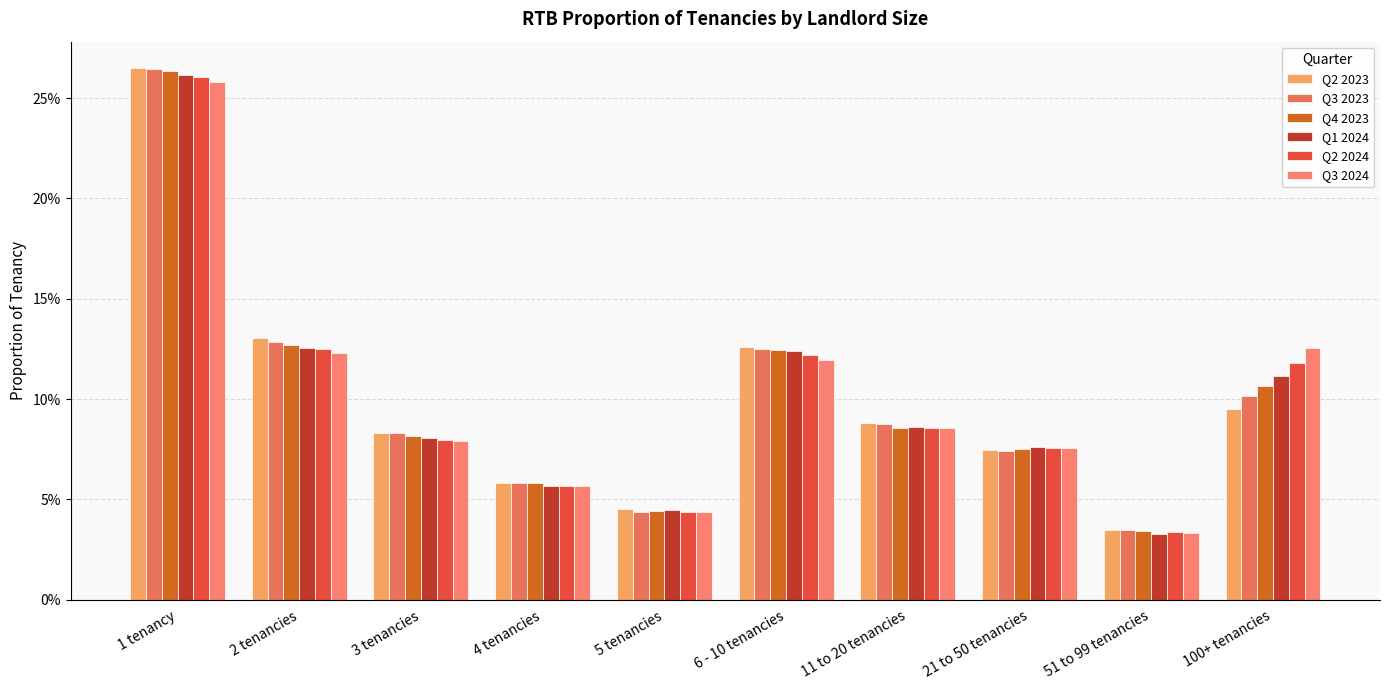

At how many categories does at least one series exceed 0?

10